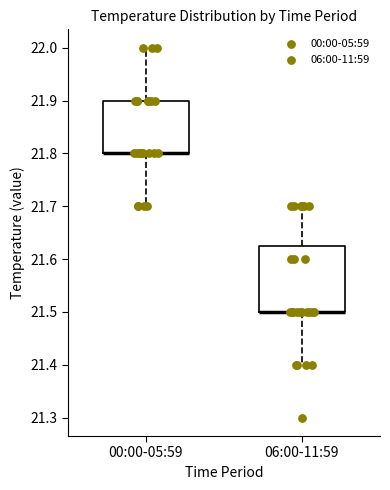

Reading left to right, read every box against the y-axis: the position of its median line, the range the box covers, and the ends of its whiskers. The values are not printed on the chart, so give them approximately, as read against the axis.

00:00-05:59: median 21.80 (drawn on the box's lower edge), box 21.80 to 21.90, whiskers 21.70 to 22.00
06:00-11:59: median 21.50 (drawn on the box's lower edge), box 21.50 to 21.63, whiskers 21.40 to 21.70